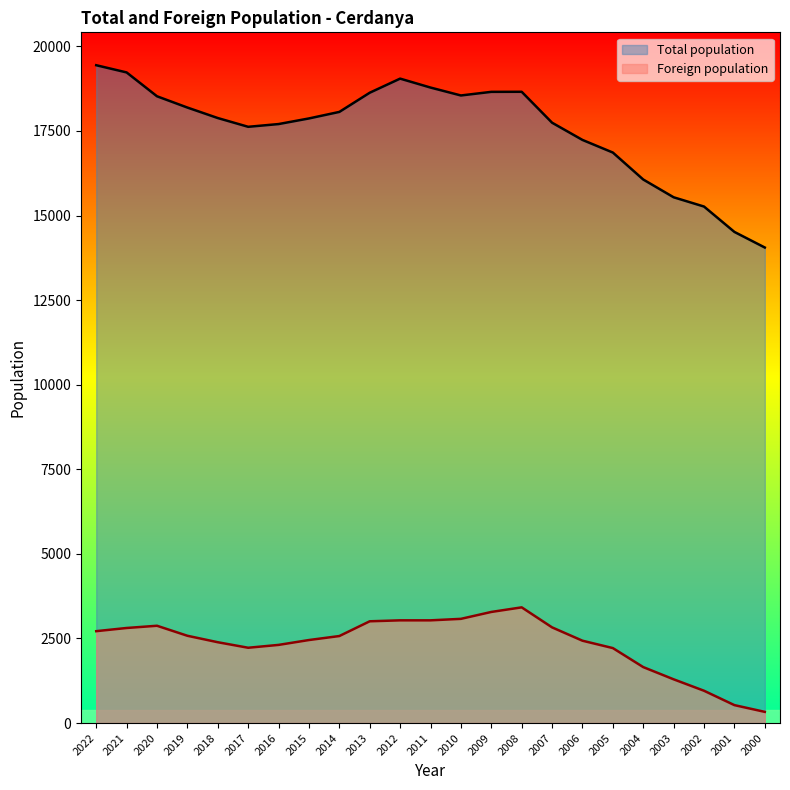

Between 2020 and 2012, which series saw the biggest shift?

Total population